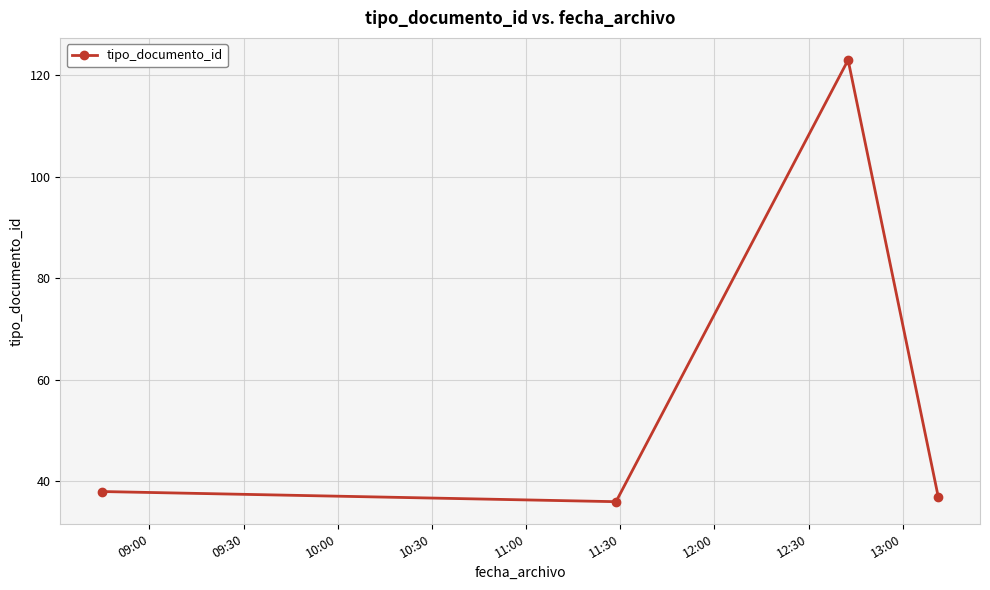

What is the minimum value shown in the chart?

36